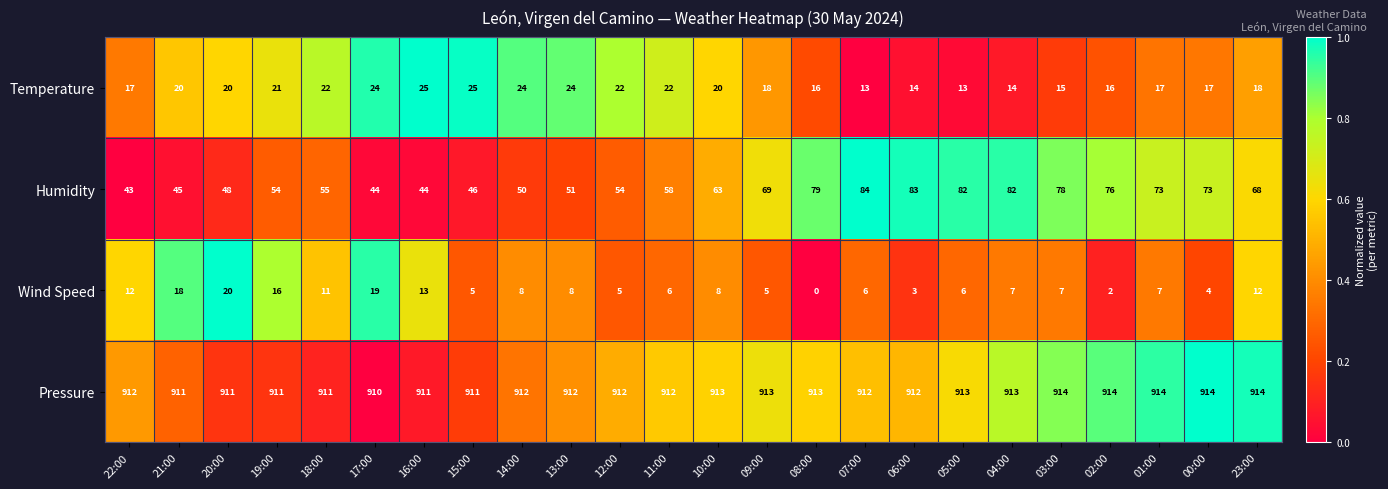

True or false: Wind Speed has a value of 10 at 01:00.

False